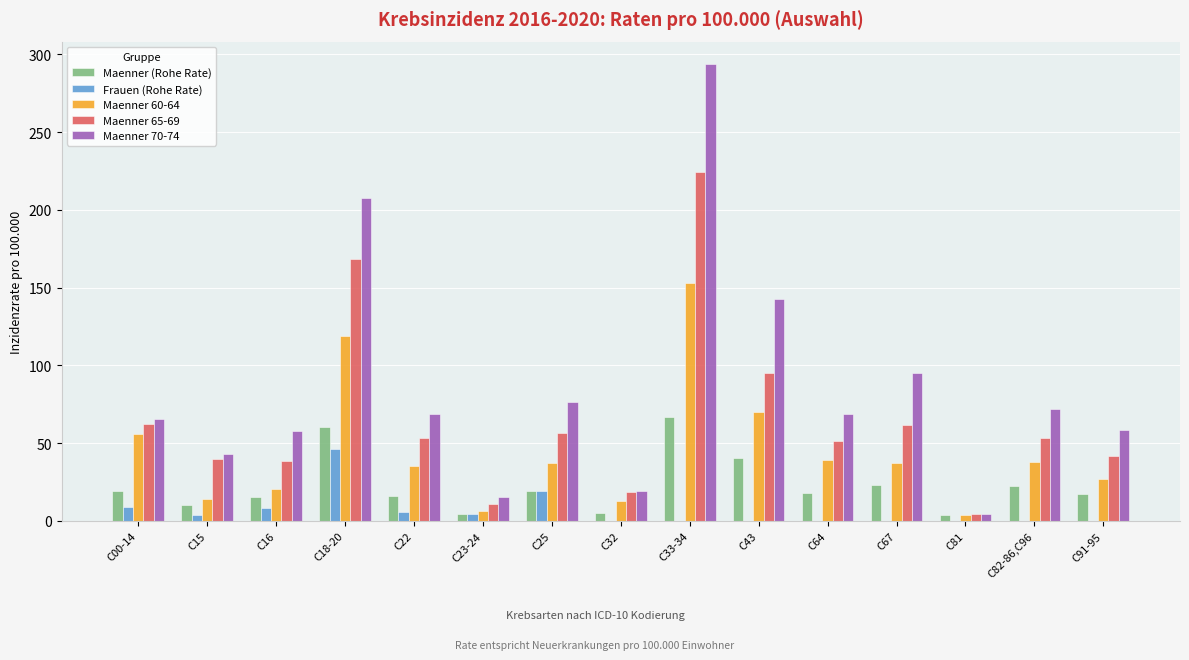

What is the average value of the Maenner 65-69 series?

65.4